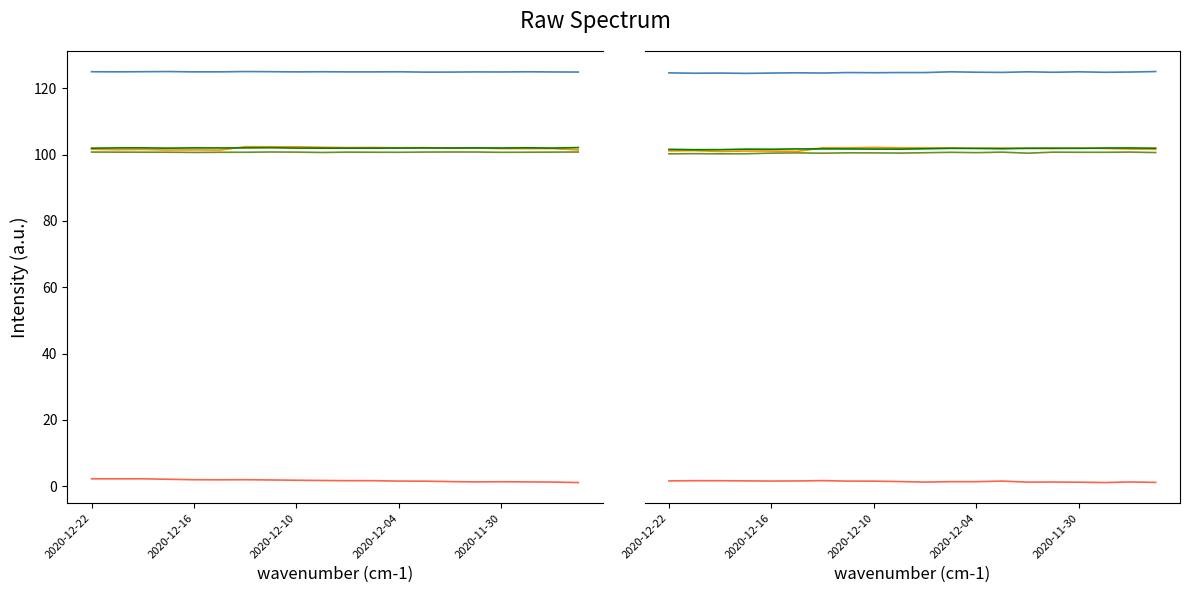

What is the minimum value for Paskutinė kaina?

100.7